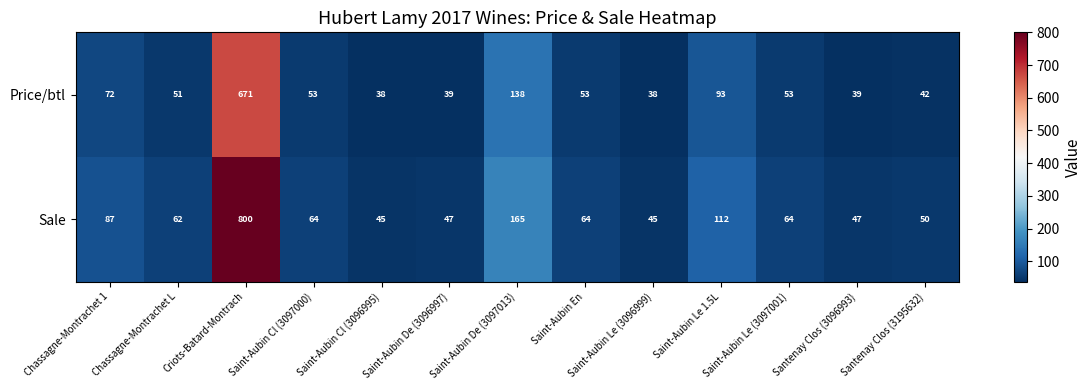

At which label is Price/btl closest to 354?

Saint-Aubin De (3097013)